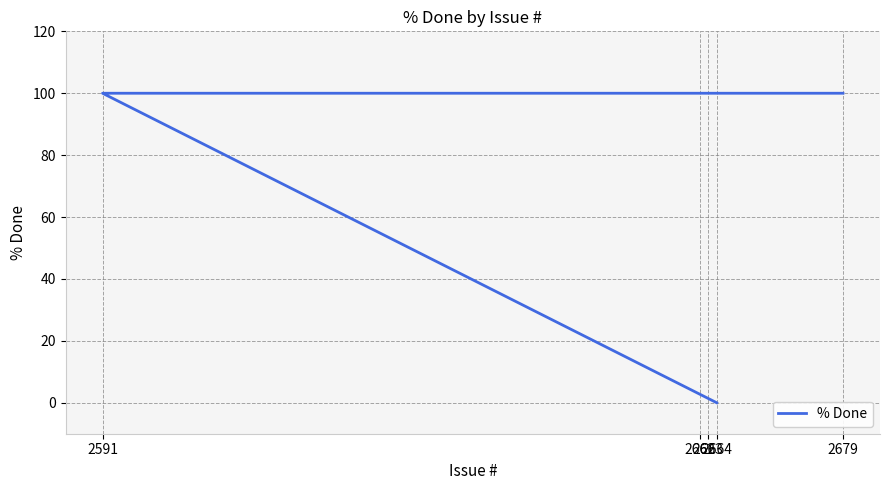

What is the value of the 3rd point from the left?

100